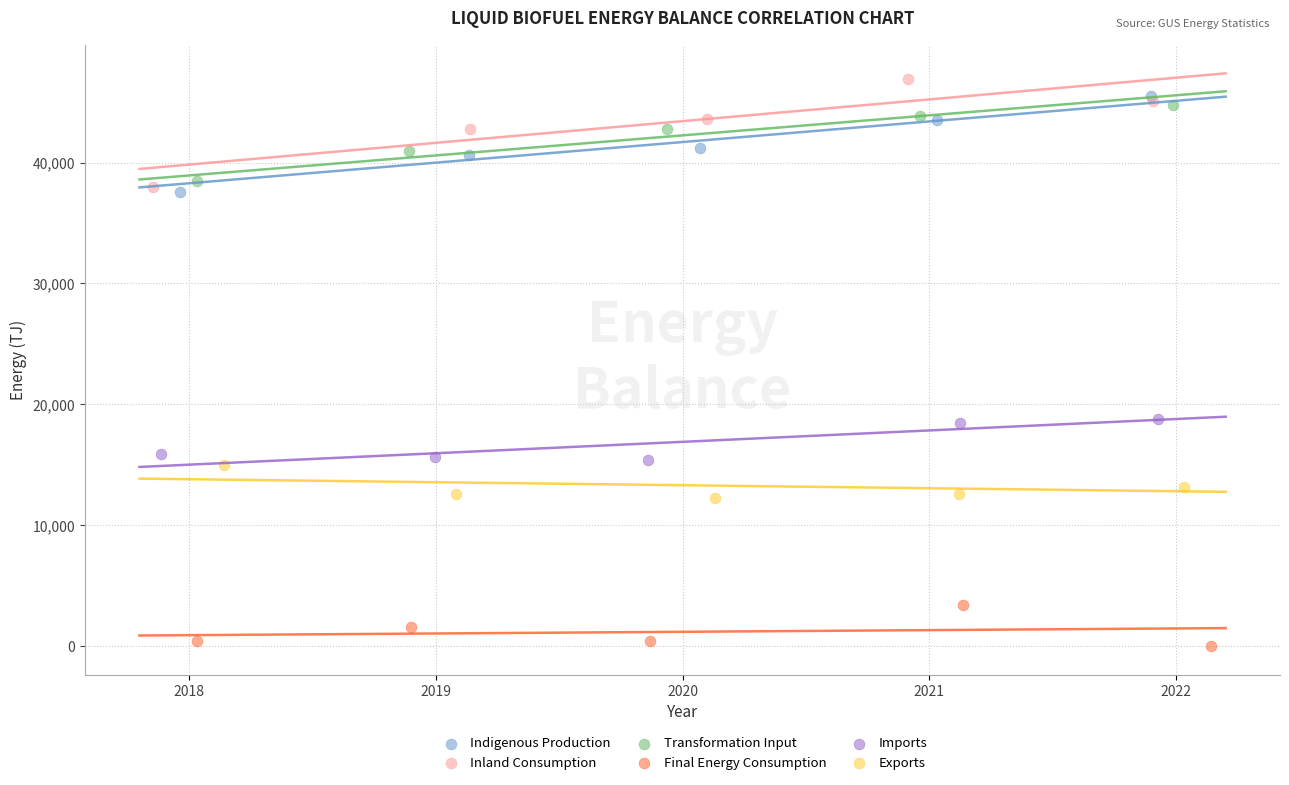

Which series has the widest spread of Y values?

Inland Consumption